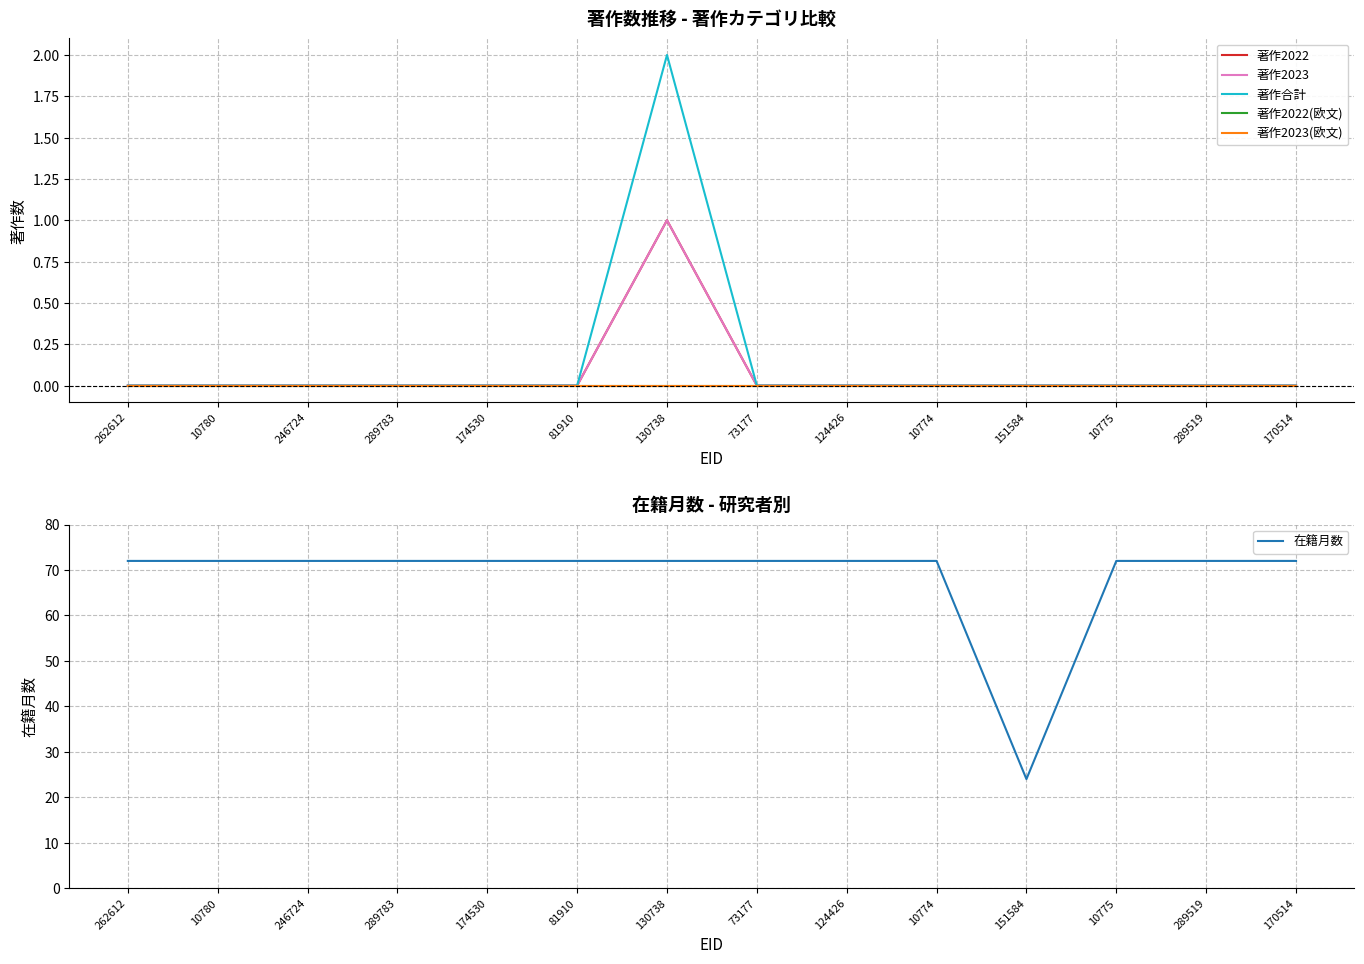

What are all the series names shown in the legend?

著作2022, 著作2023, 著作合計, 著作2022(欧文), 著作2023(欧文), 在籍月数